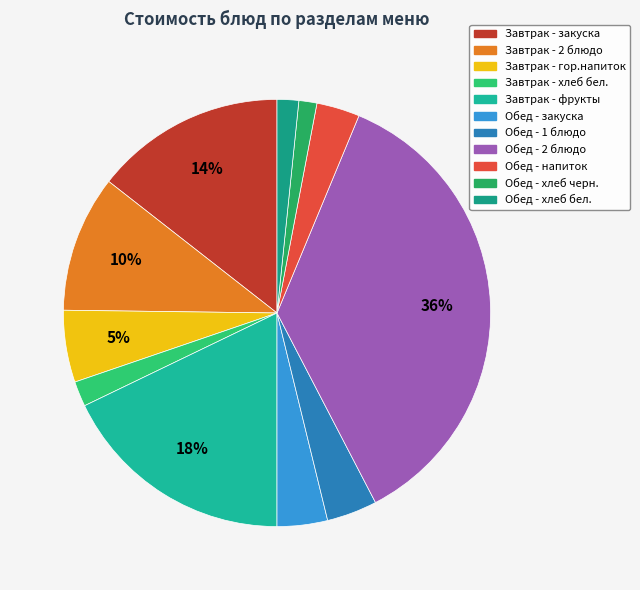

Between Обед - 1 блюдо and Завтрак - гор.напиток, which is larger?

Завтрак - гор.напиток